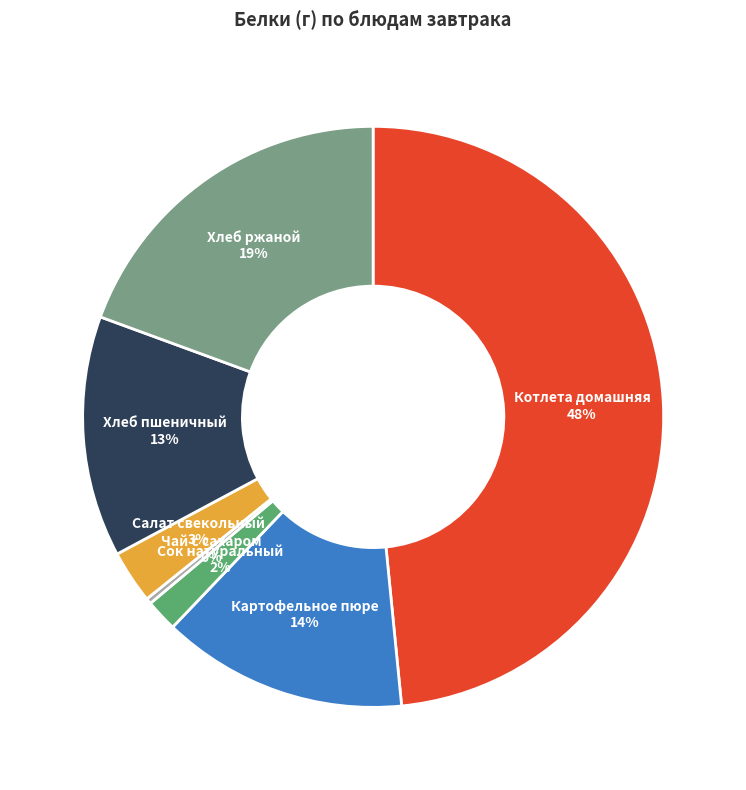

True or false: Хлеб ржаной accounts for 19% of the total.

True